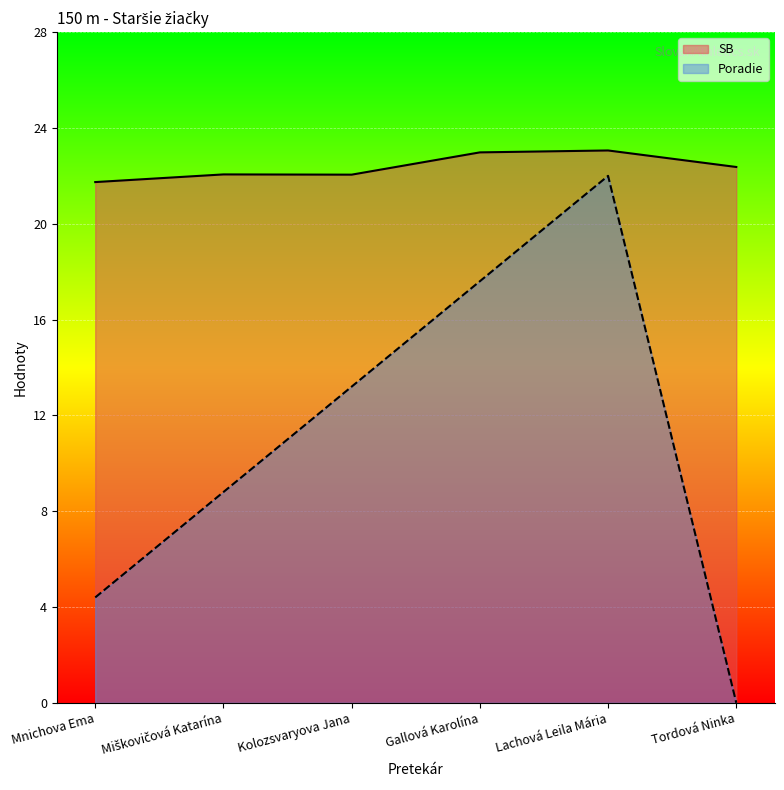

Where is Poradie nearest to the value 11?

Miškovičová Katarína